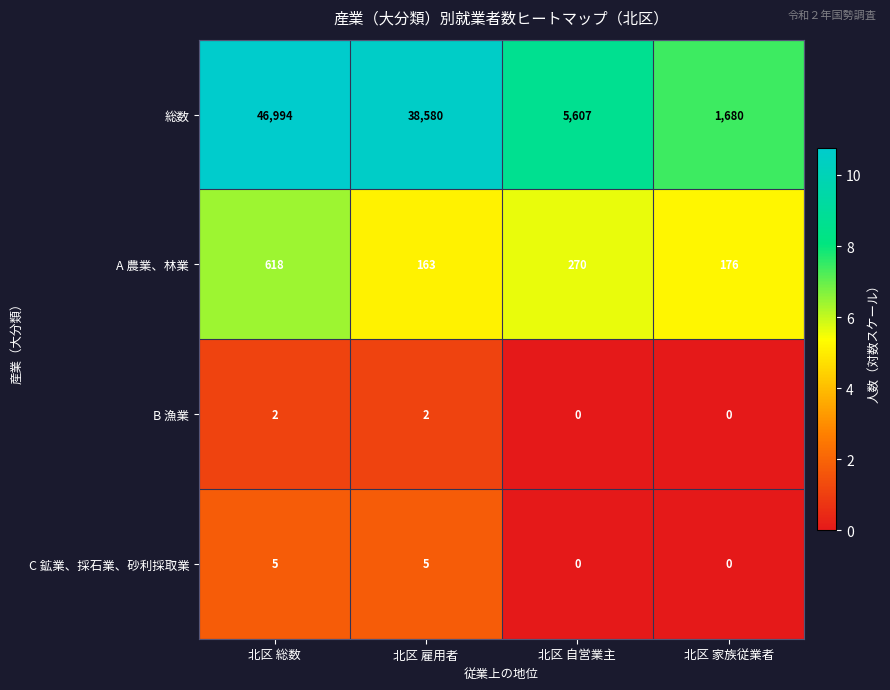

What value does the C 鉱業、採石業、砂利採取業 series have at 北区 雇用者?

5